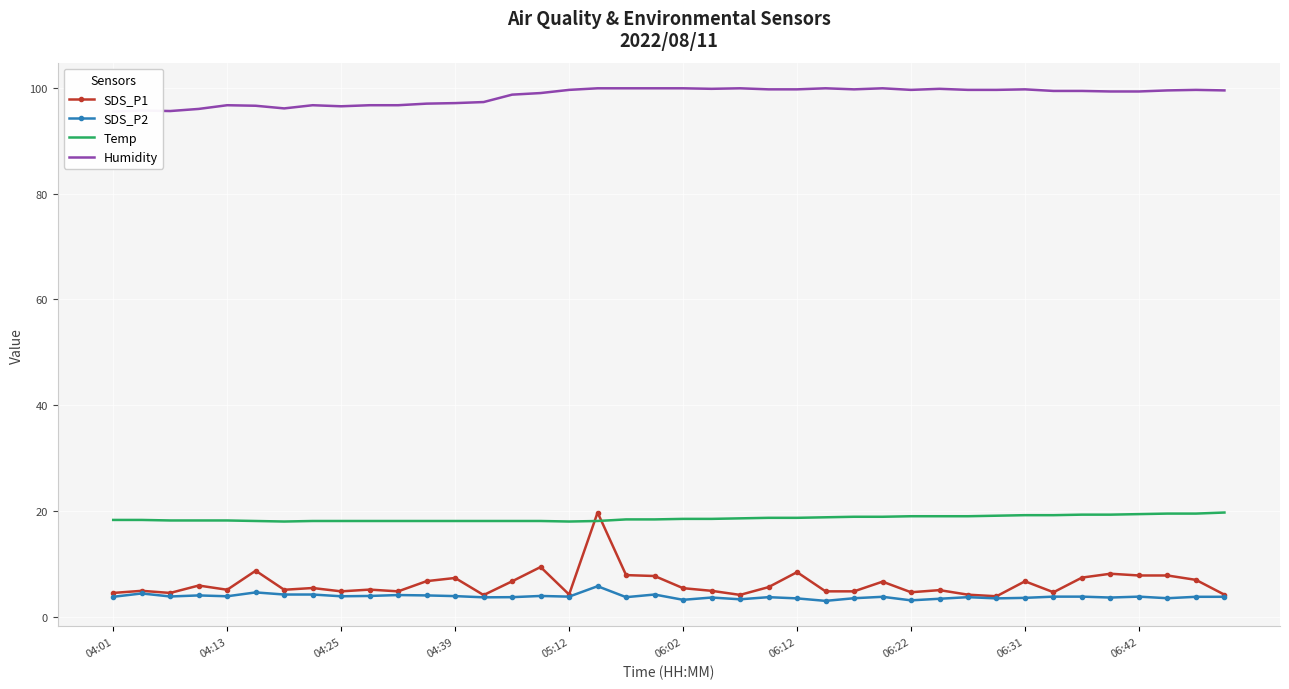

How many values in the Temp series exceed 18?

38